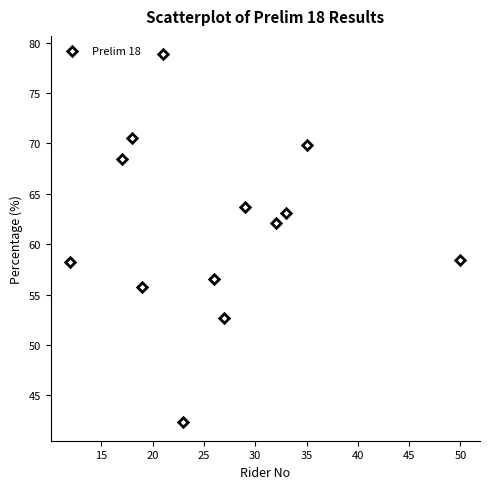

What is the range of X values (max minus min)?

38.0